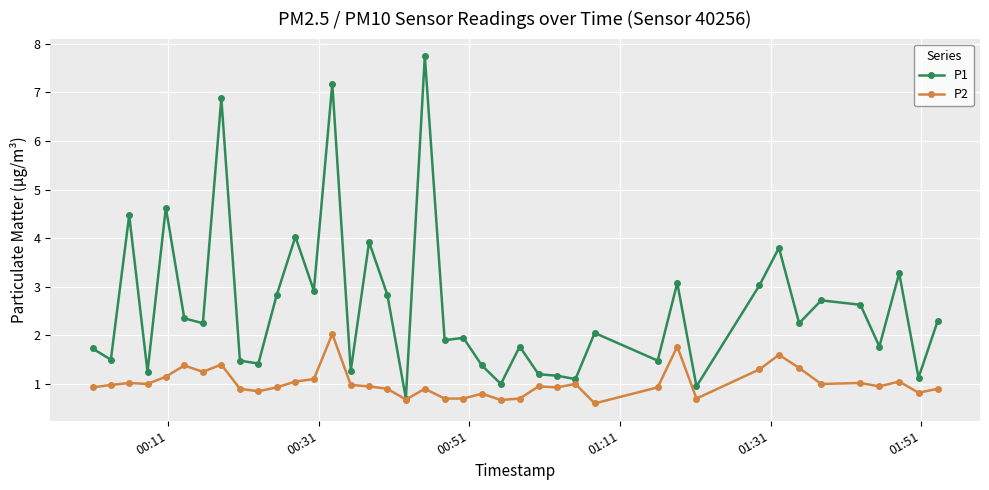

What is the highest value of the P1 series?

7.8